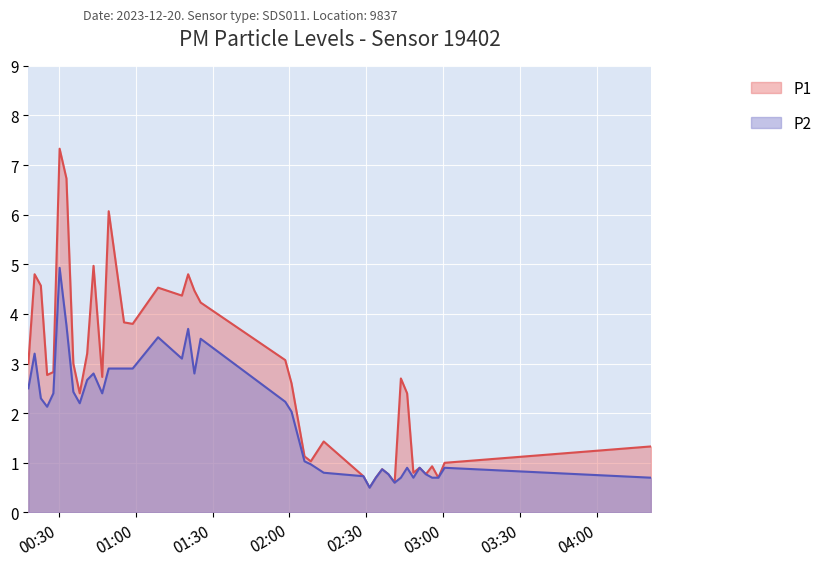

Rank the series by their maximum value, from highest to lowest.

P1, P2